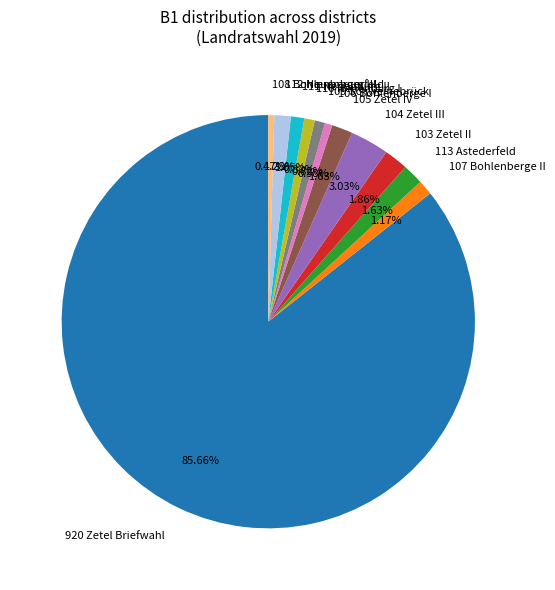

To the nearest percent, what is the combined percentage of 113 Astederfeld and 111 Neuenburg II?

3%